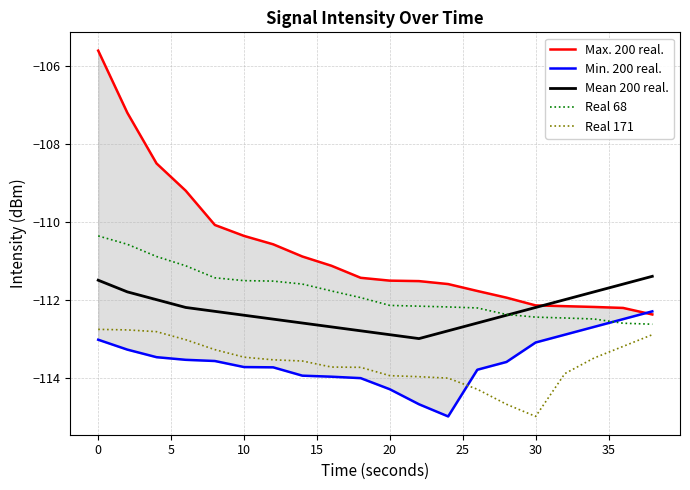

Read the Mean 200 real. value at 0.

-111.5